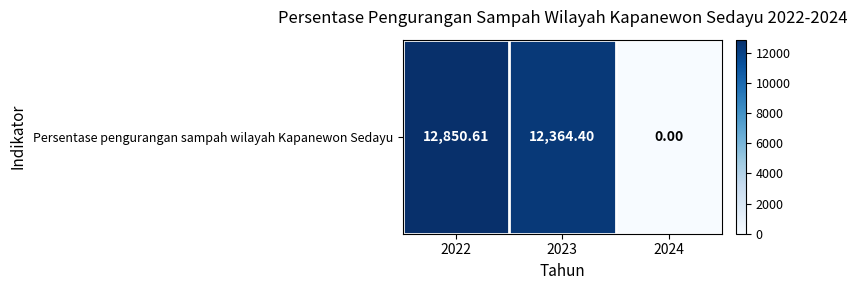

What is the sum of the values at 2023 and 2024?

12364.4